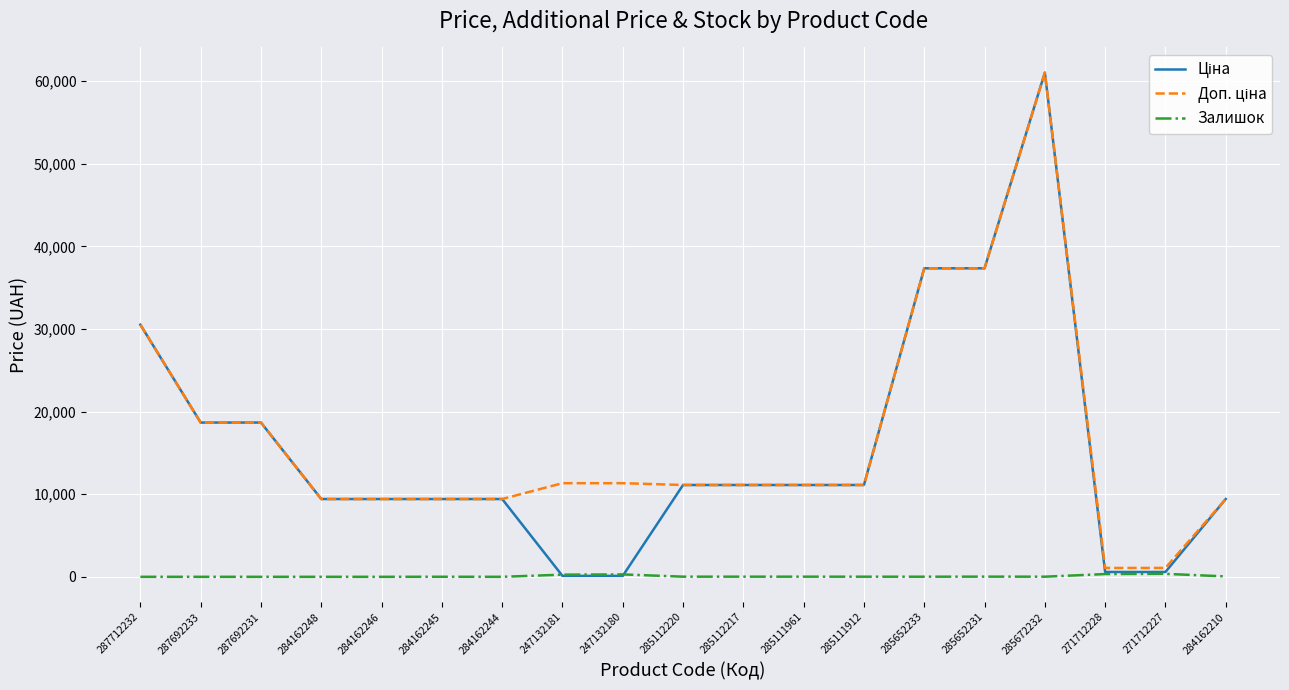

What is the difference between the highest and lowest values at 284162248?

9416.9